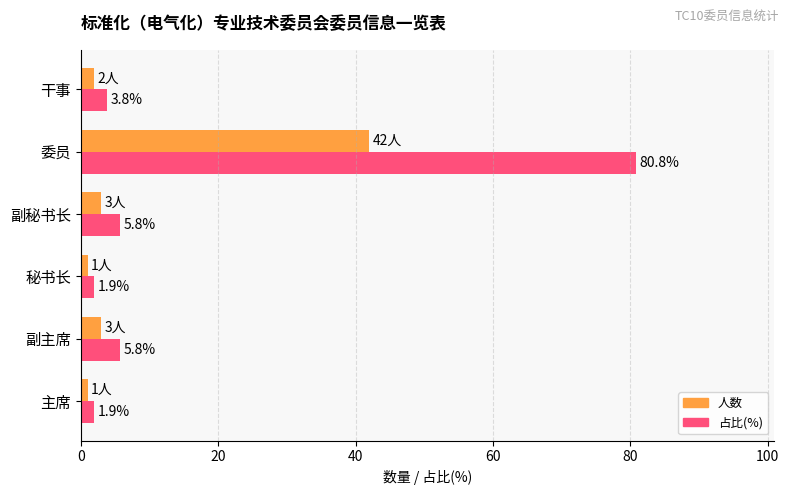

At which category is the sum across all series the highest?

委员